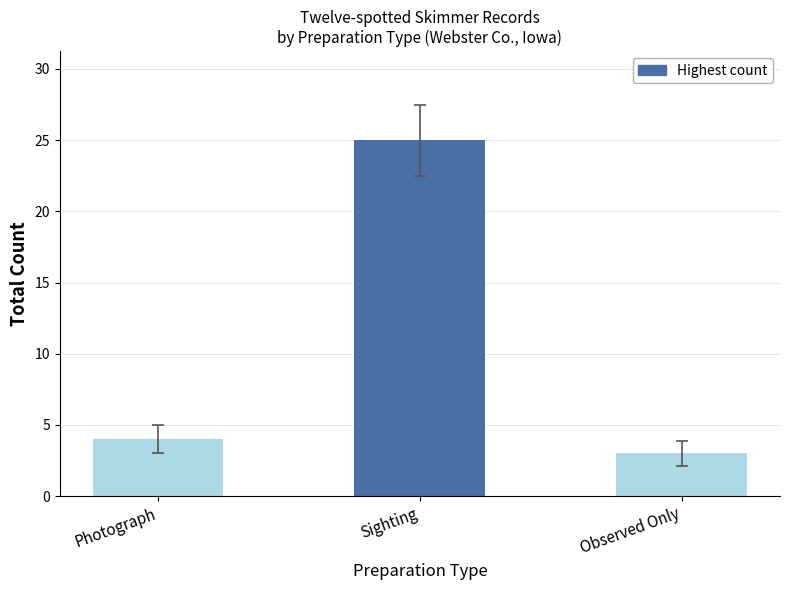

Where is the data nearest to the value 14?

Photograph